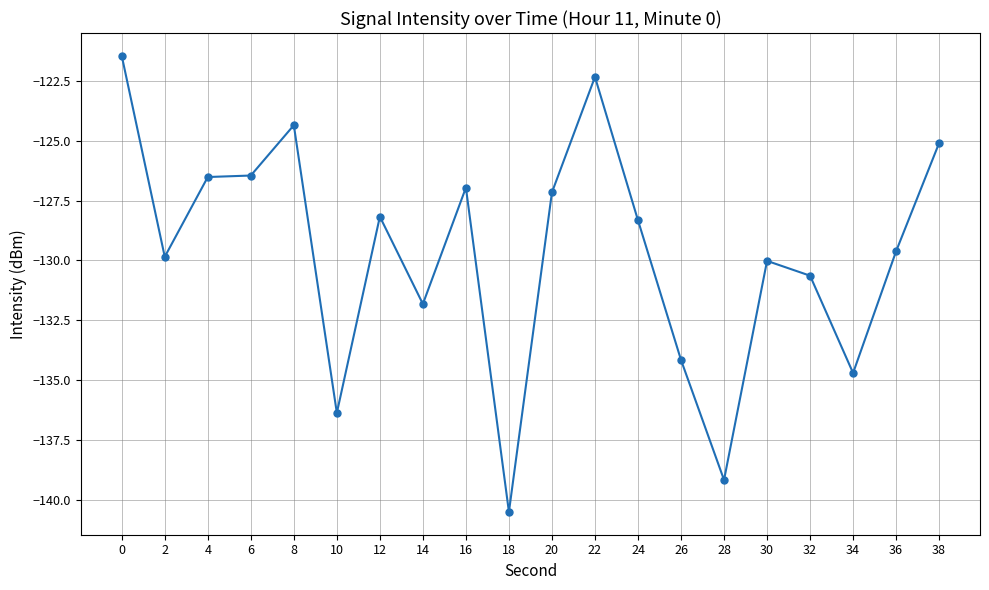

Which category has the lowest value across all series?

18